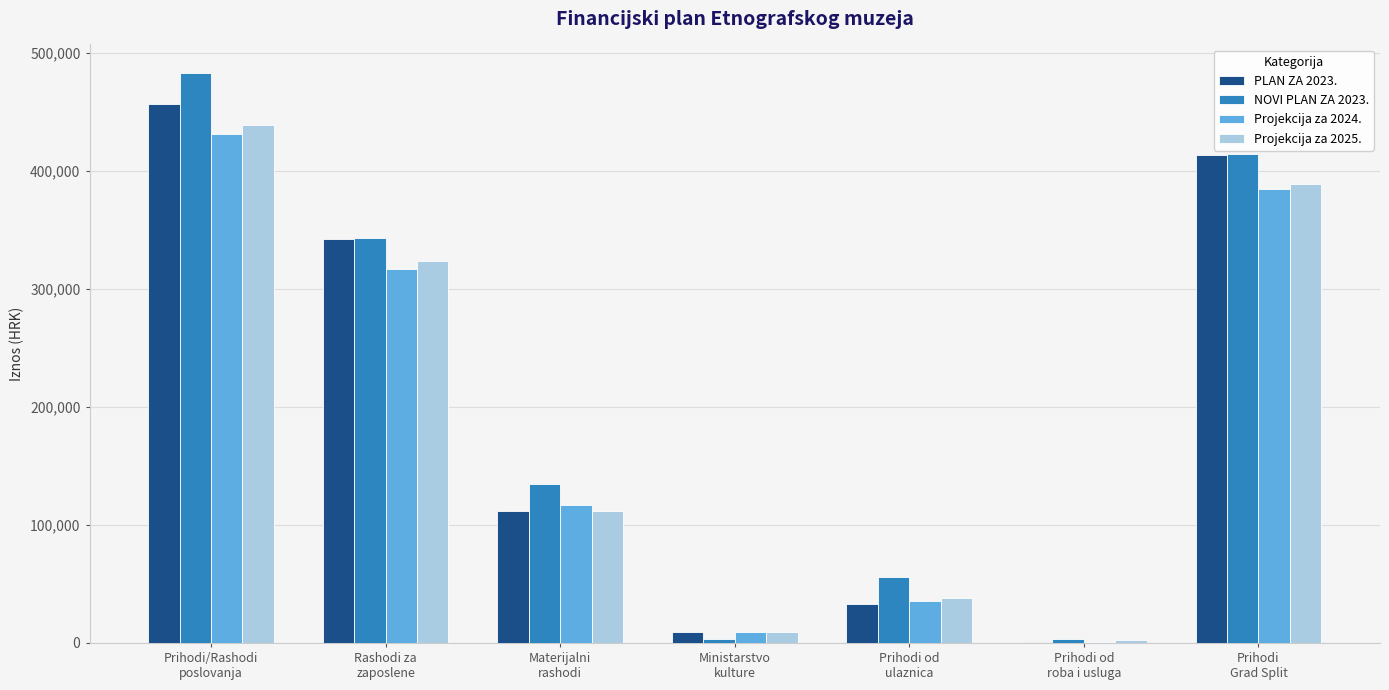

Which series has the largest total across all categories?

NOVI PLAN ZA 2023.